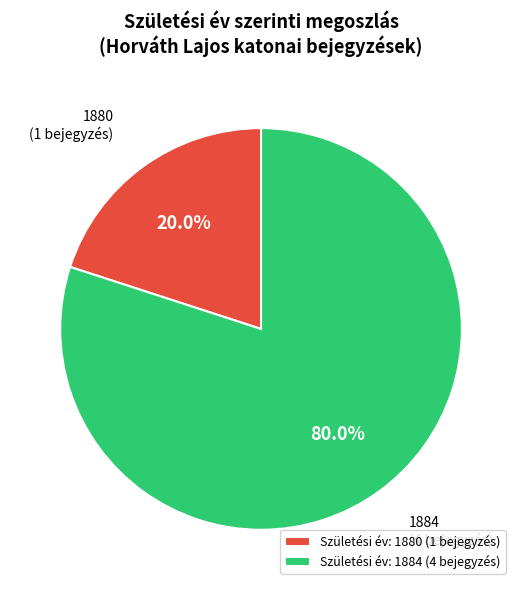

Is the sum of 1884 and 1880 greater than half?

Yes